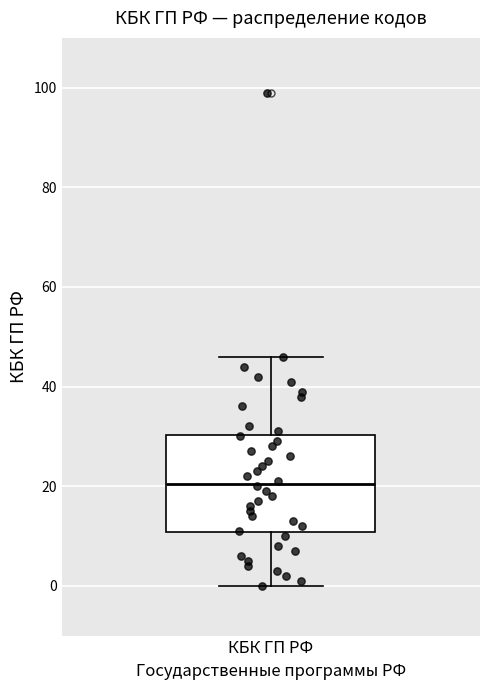

Read this box plot against the y-axis: the position of the median line, the range covered by the box, and the ends of both whiskers. The values are not printed on the chart, so give them approximately, as read against the axis.

median 20, box 10 to 30, whiskers 0 to 46